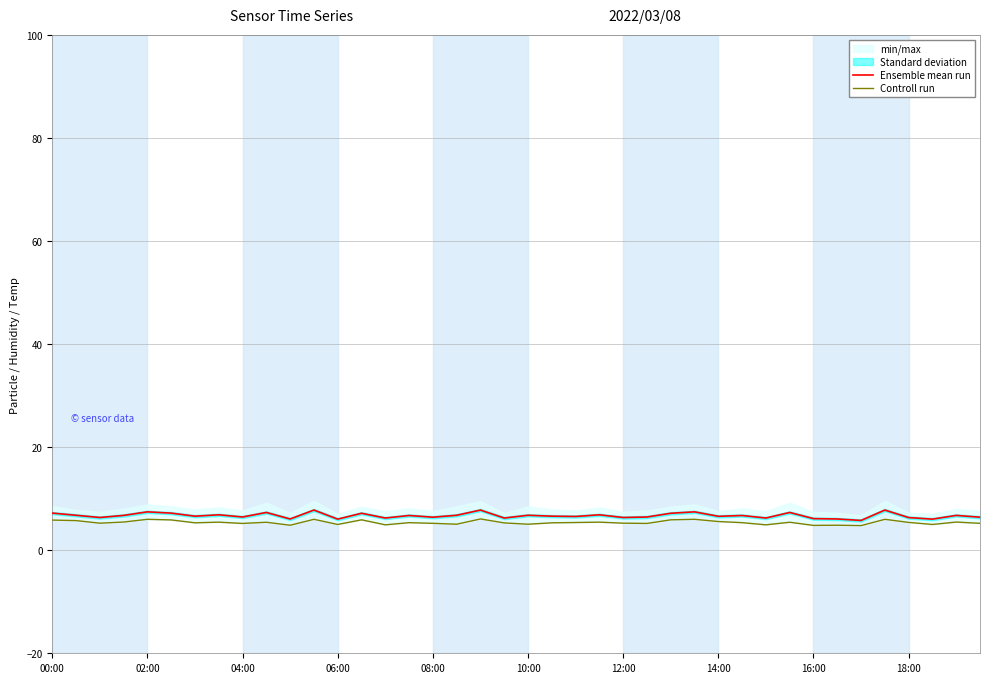

How many categories are shown in the chart?

40